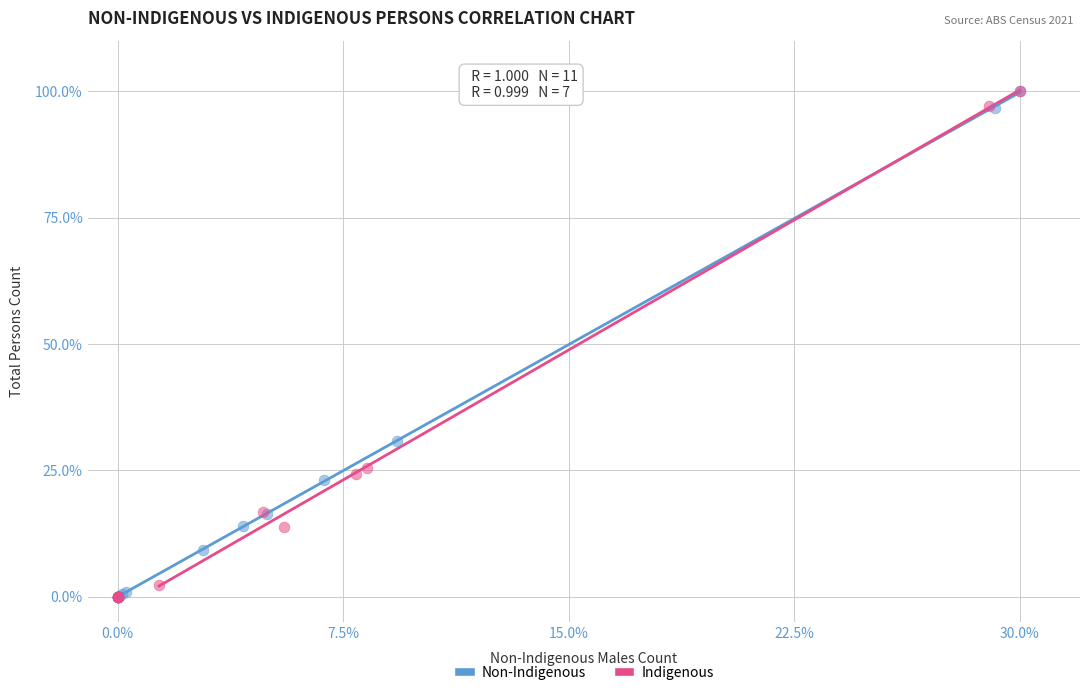

What are all the series names shown in the legend?

Non-Indigenous, Indigenous